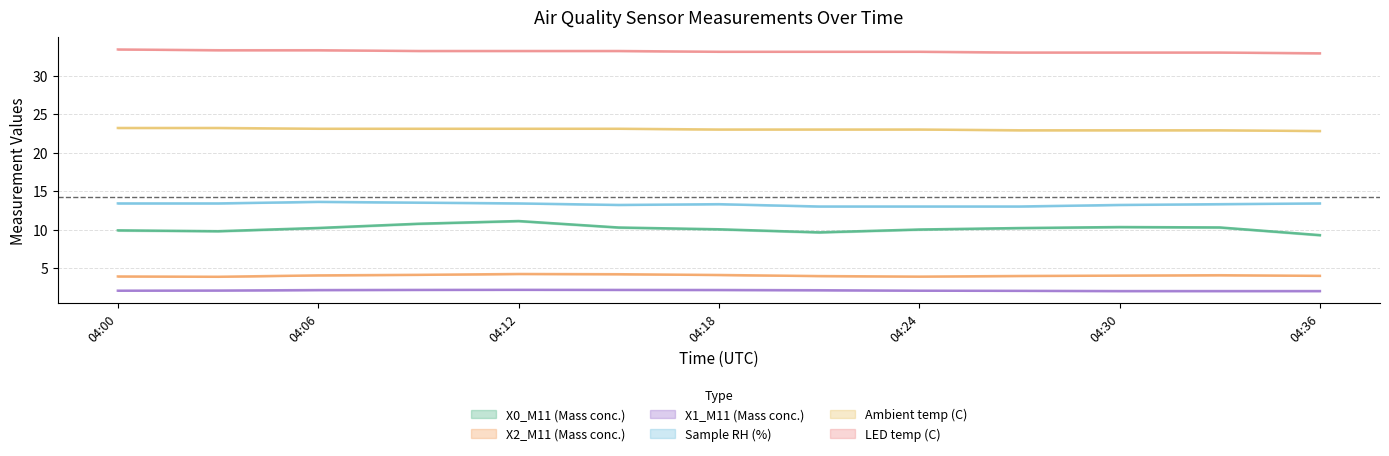

At 04:12, list the series in order from smallest to largest.

X1_M11 (Mass conc.), X2_M11 (Mass conc.), X0_M11 (Mass conc.), Sample RH (%), Ambient temp (C), LED temp (C)